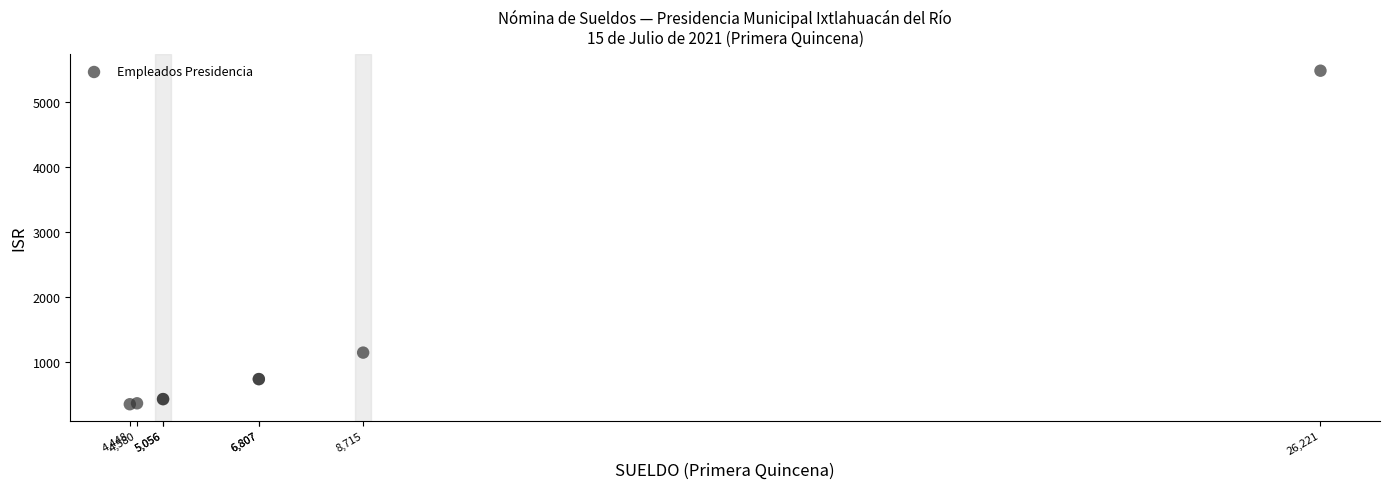

What Y value in the scatter plot is closest to 2911?

1140.9